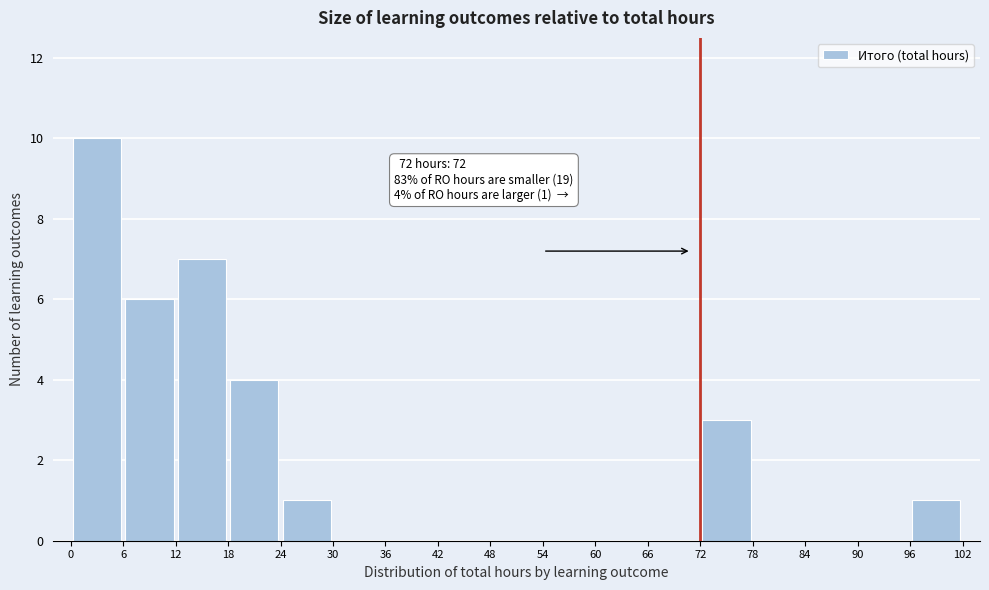

Which range on the x-axis has the tallest bar?

0 to 6